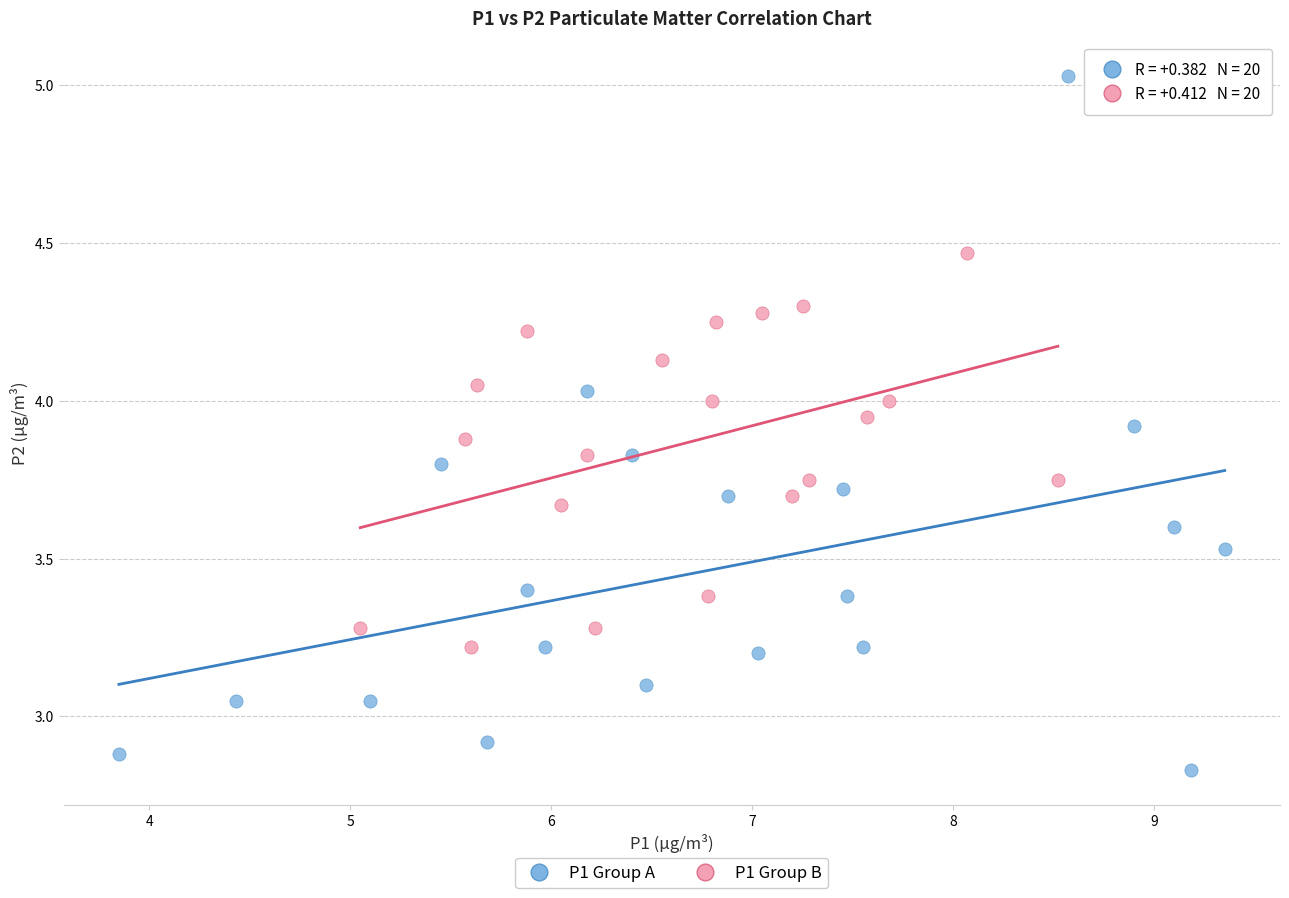

Which series reaches the maximum Y coordinate?

P1 Group A